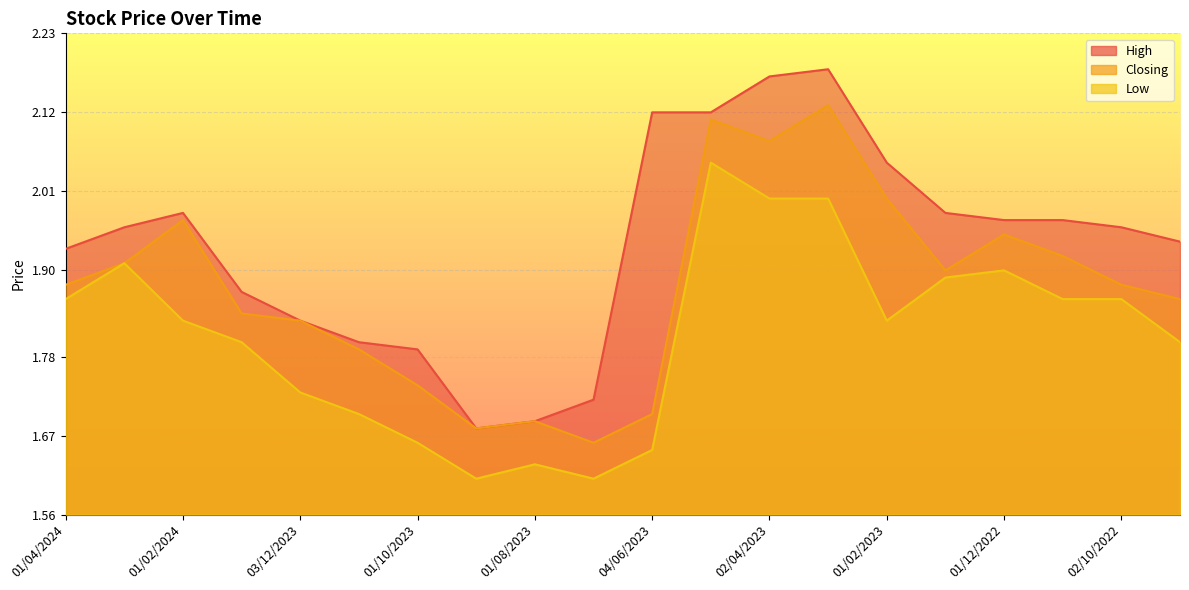

What is the average value of the Low series?

1.8